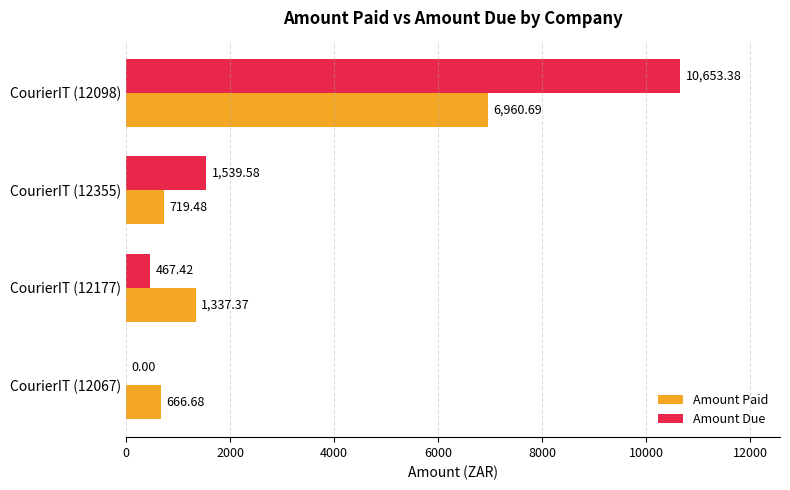

Which series has the widest spread of values?

Amount Due